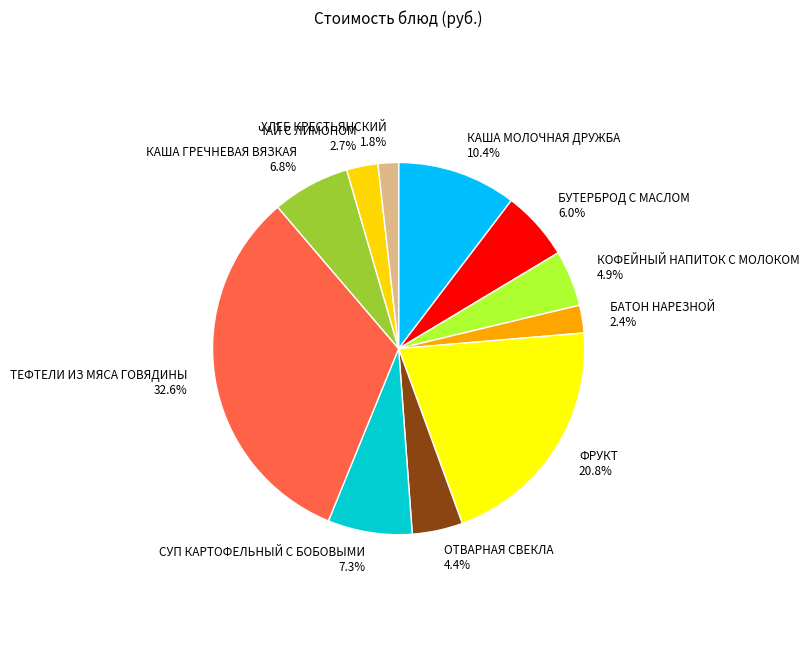

To the nearest percent, what is the difference between the ТЕФТЕЛИ ИЗ МЯСА ГОВЯДИНЫ and ОТВАРНАЯ СВЕКЛА slice percentages?

28%